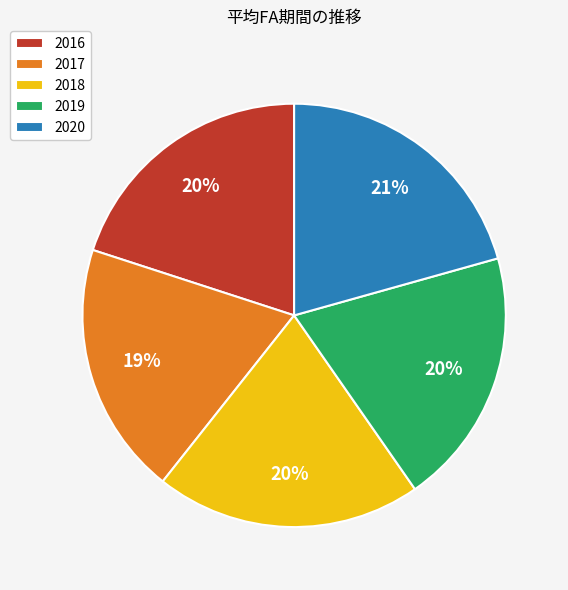

Combined, do 2018 and 2017 account for over 50%?

No